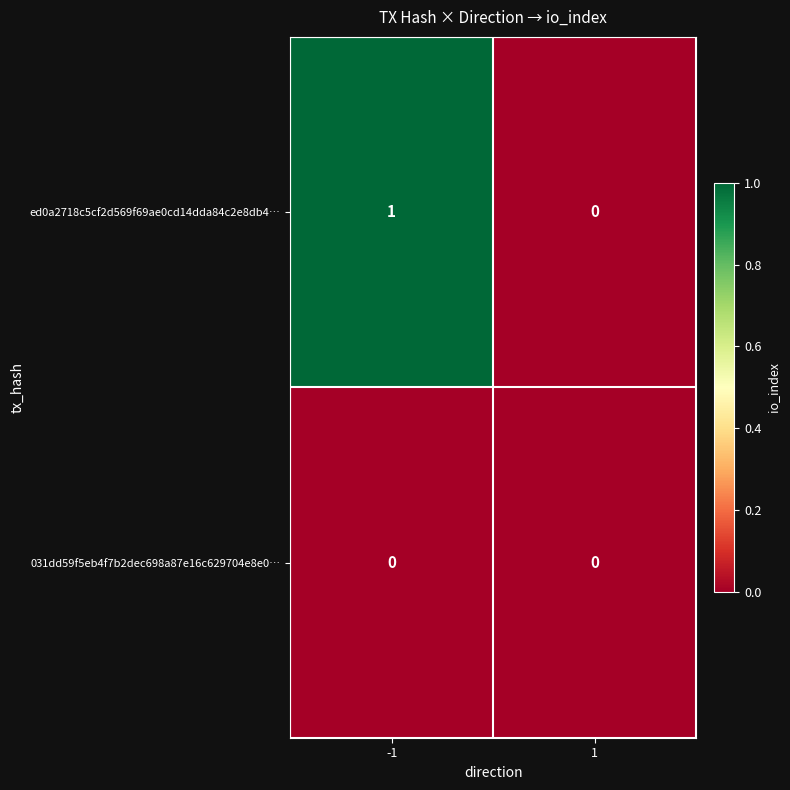

Which series has the largest total across all categories?

ed0a2718c5cf2d569f69ae0cd14dda84c2e8db4…